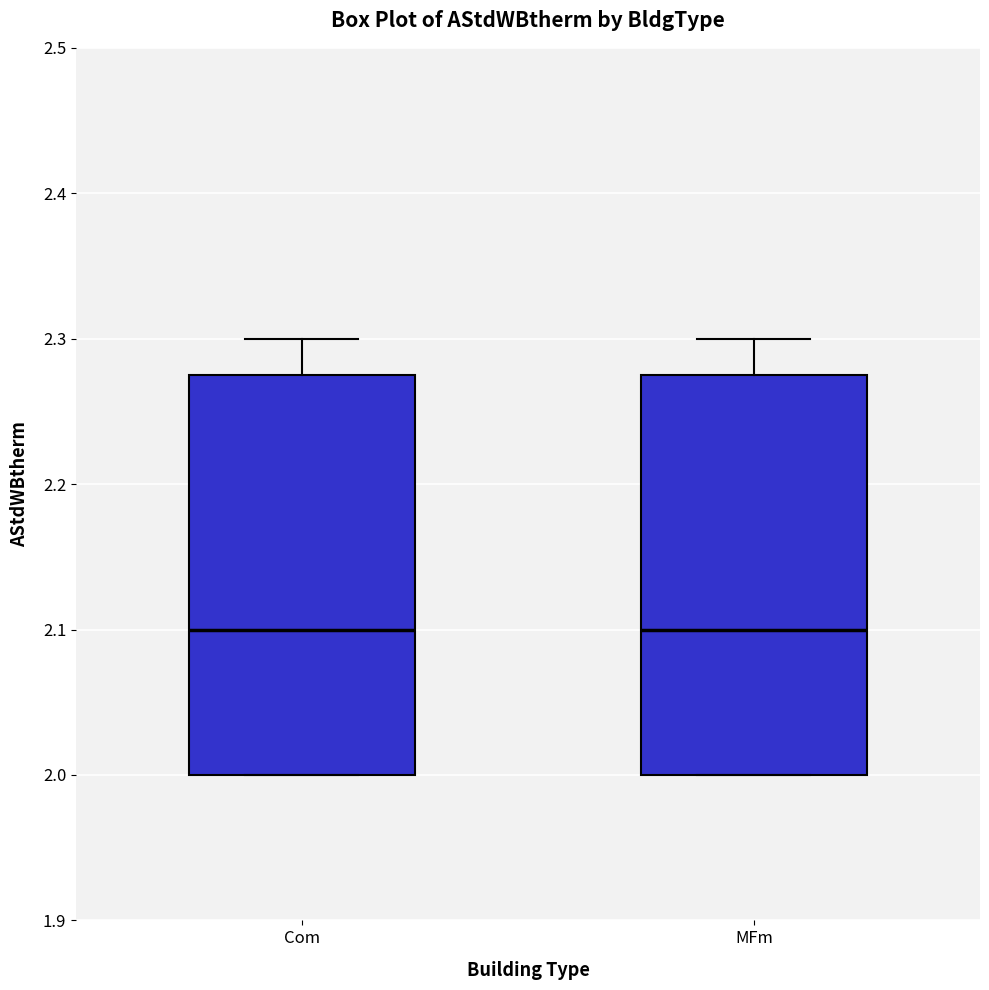

Reading left to right, read every box against the y-axis: the position of its median line, the range the box covers, and the ends of its whiskers. The values are not printed on the chart, so give them approximately, as read against the axis.

Com: median 2.10, box 2.00 to 2.28, whiskers 2.00 to 2.30
MFm: median 2.10, box 2.00 to 2.28, whiskers 2.00 to 2.30